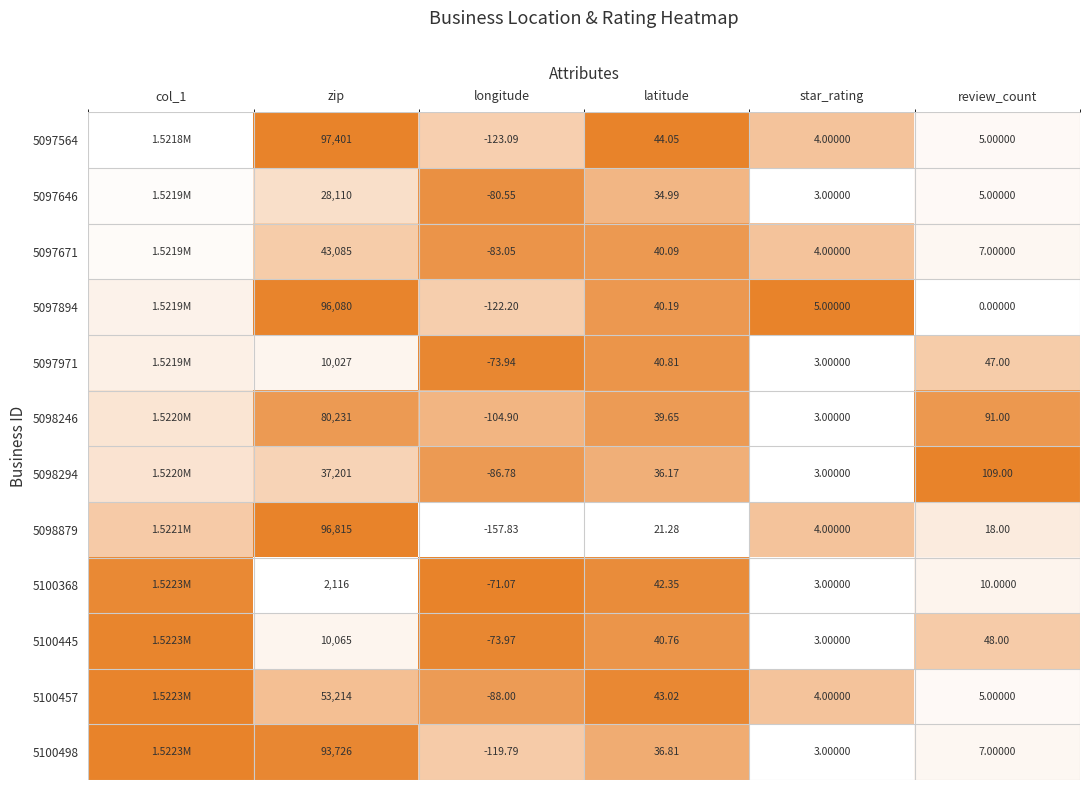

Is the value of 5100445 at zip greater than the value of 5098294 at star_rating?

Yes